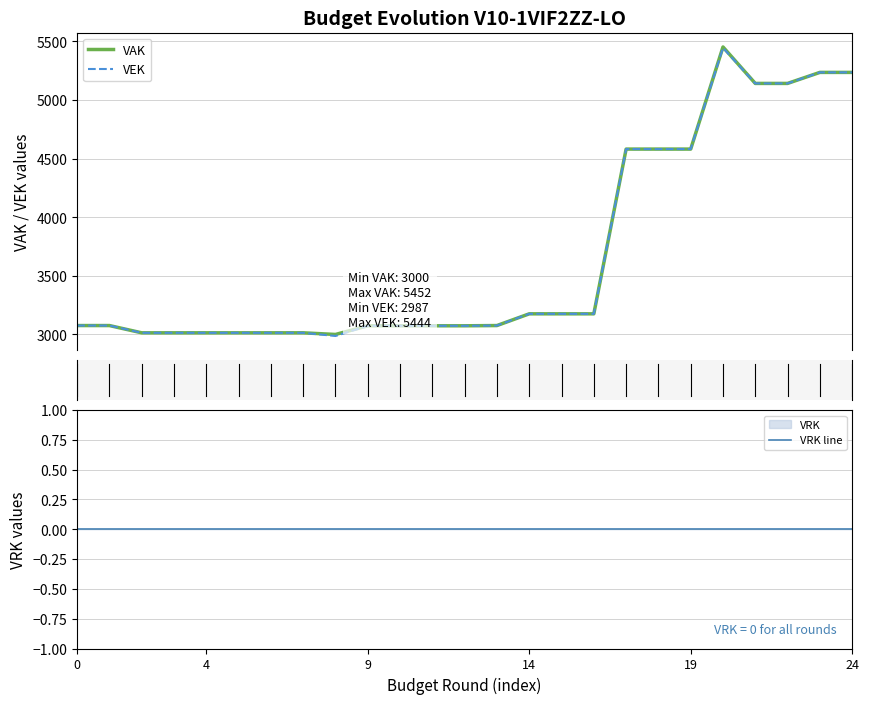

What are all the series names shown in the legend?

VAK, VEK, VRK line